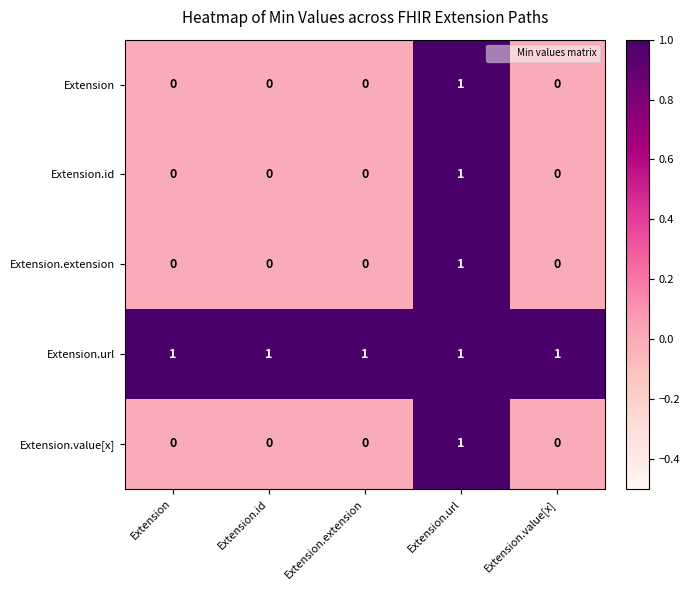

How many Extension.extension values are between 0 and 1?

5